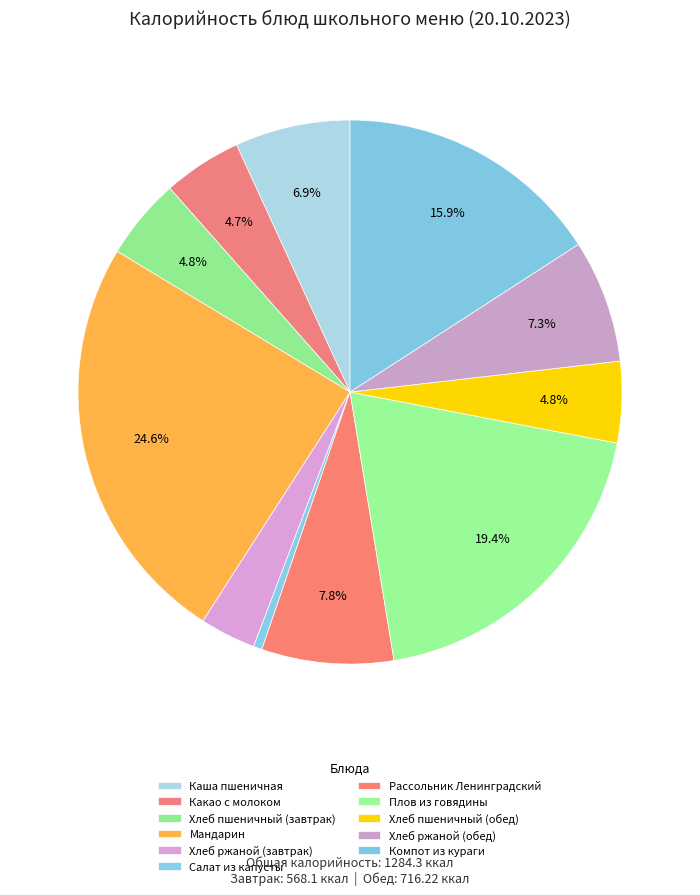

How many segments does this pie chart have?

11